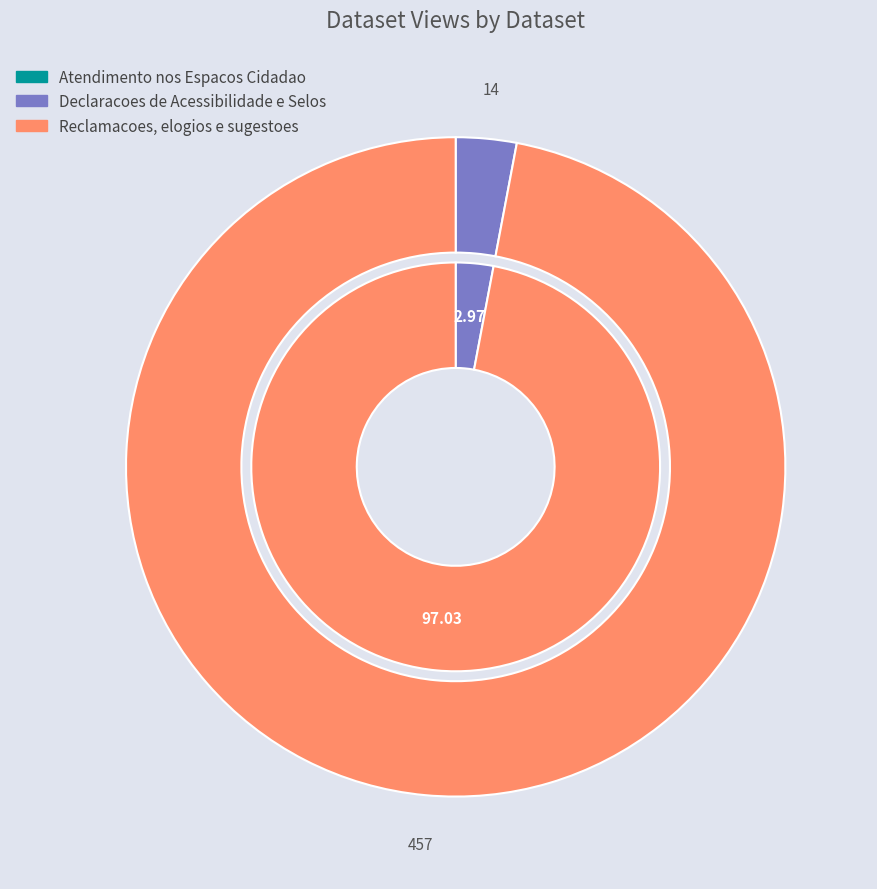

Combined, what portion of the pie is Reclamacoes, elogios e sugestoes and Atendimento nos Espacos Cidadao?

97.0%